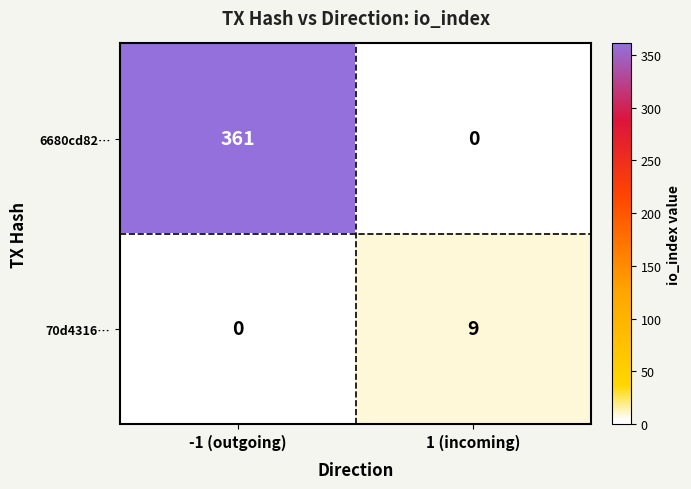

The 6680cd82… series shows 494 at -1 (outgoing). True or false?

False